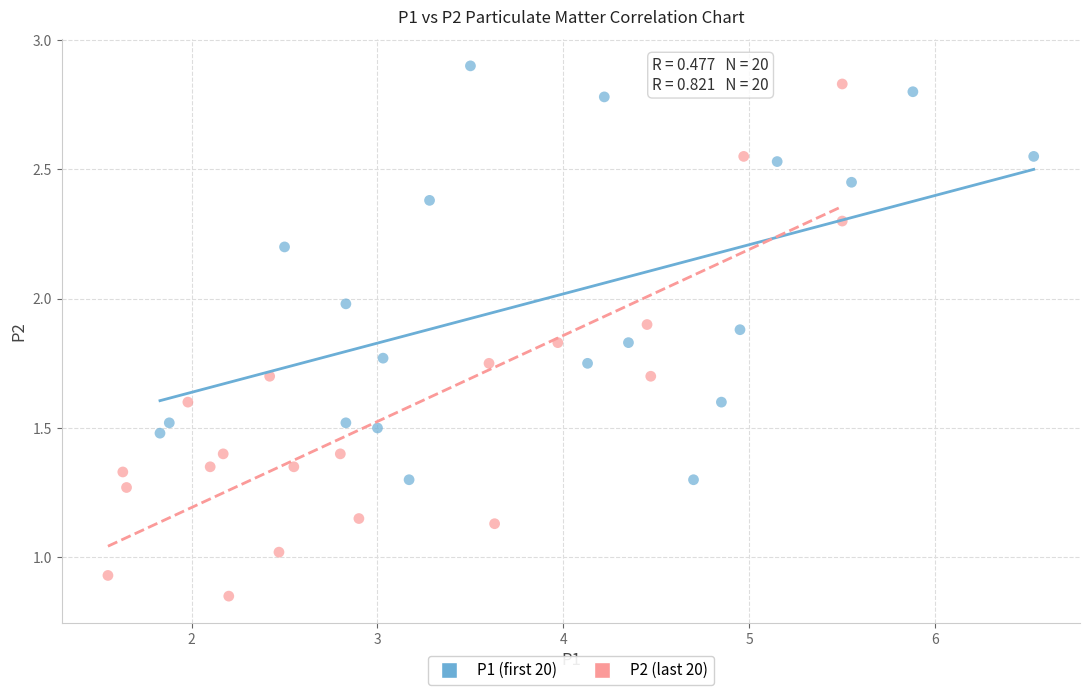

Which series has the largest Y range (max minus min)?

P2 (last 20)